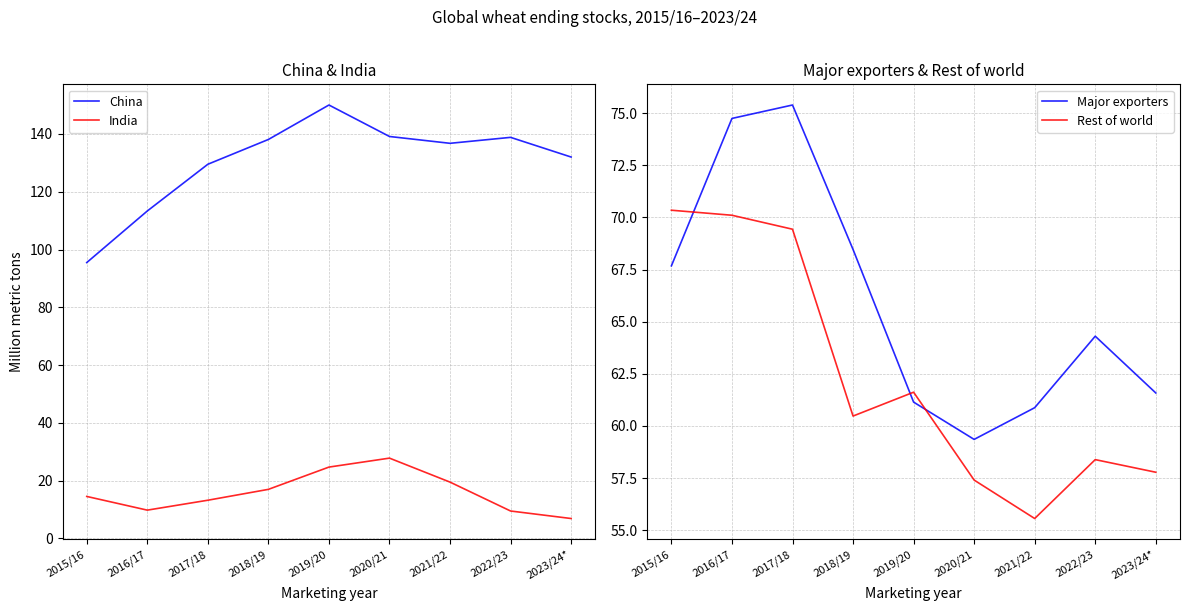

Which has a higher value, 2020/21 or 2022/23?

2020/21